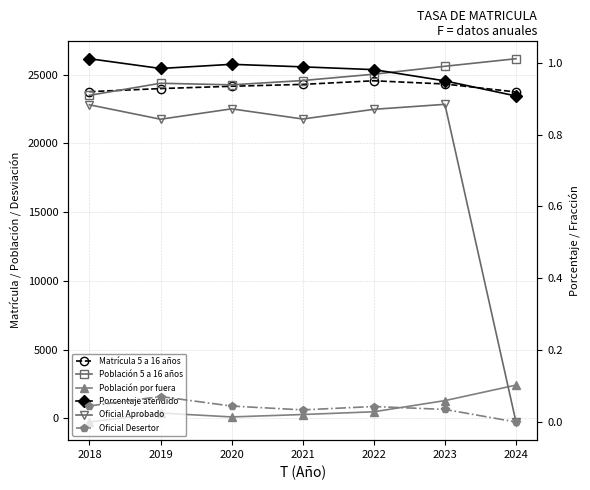

True or false: Porcentaje atendido and Población 5 a 16 años cross at least once.

False